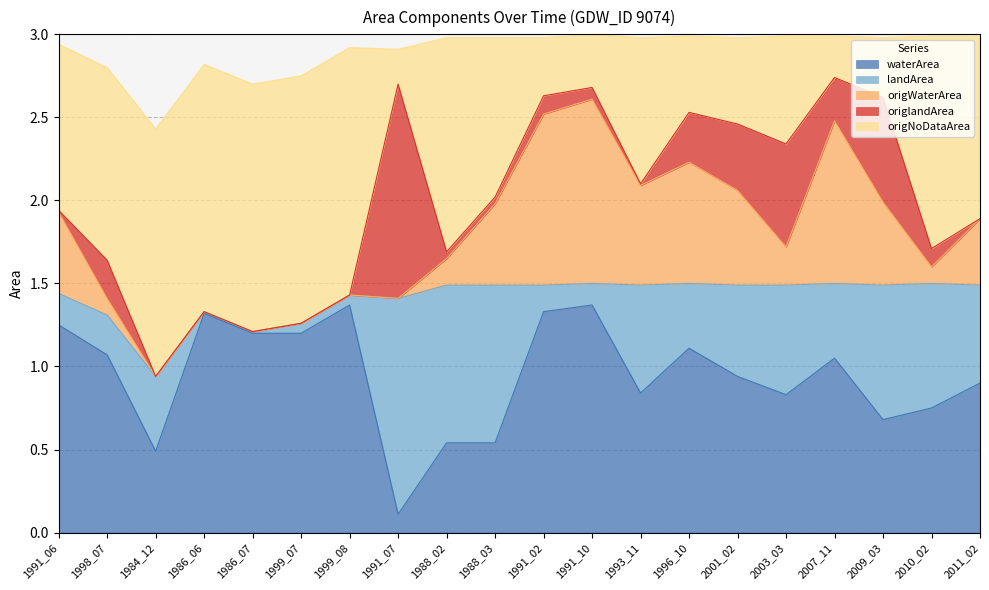

The origWaterArea series shows 0.7 at 1991_07. True or false?

False